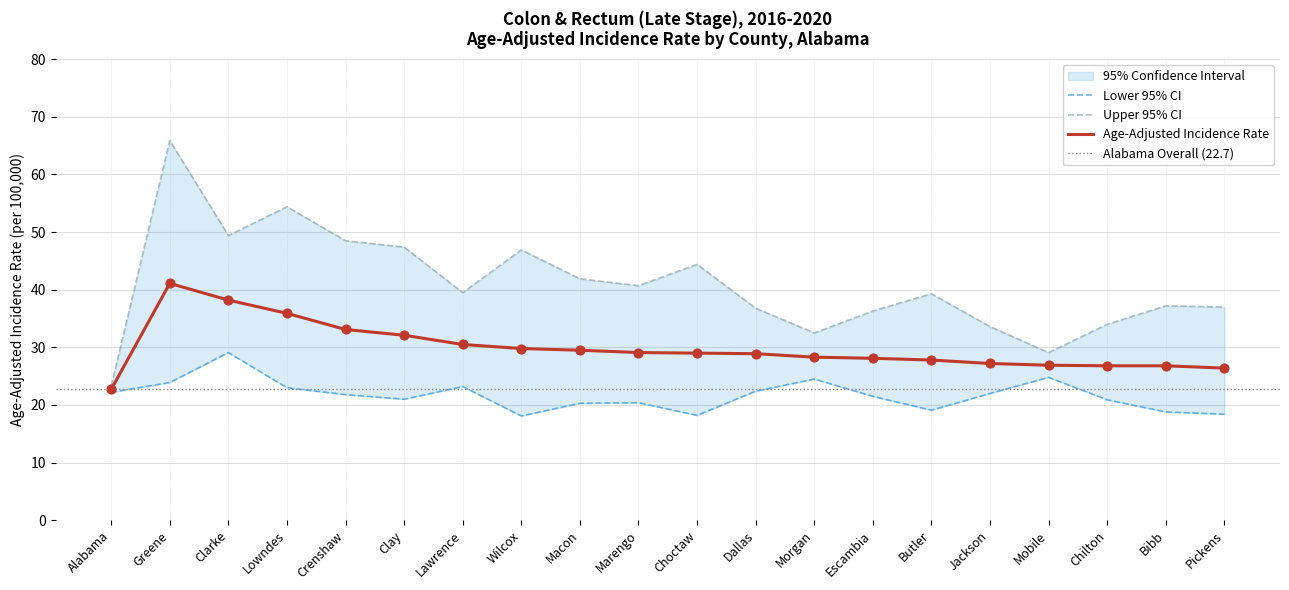

At how many categories does at least one series exceed 26?

19